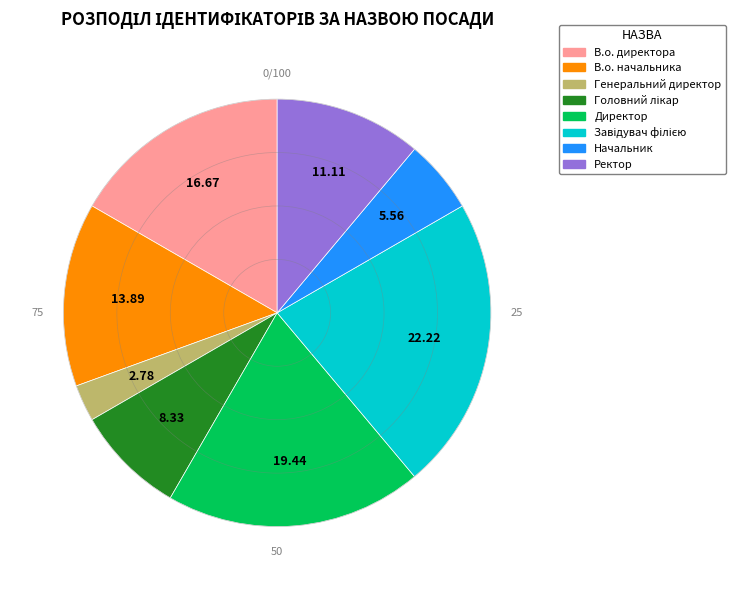

What is the smallest slice in the pie chart?

Генеральний директор